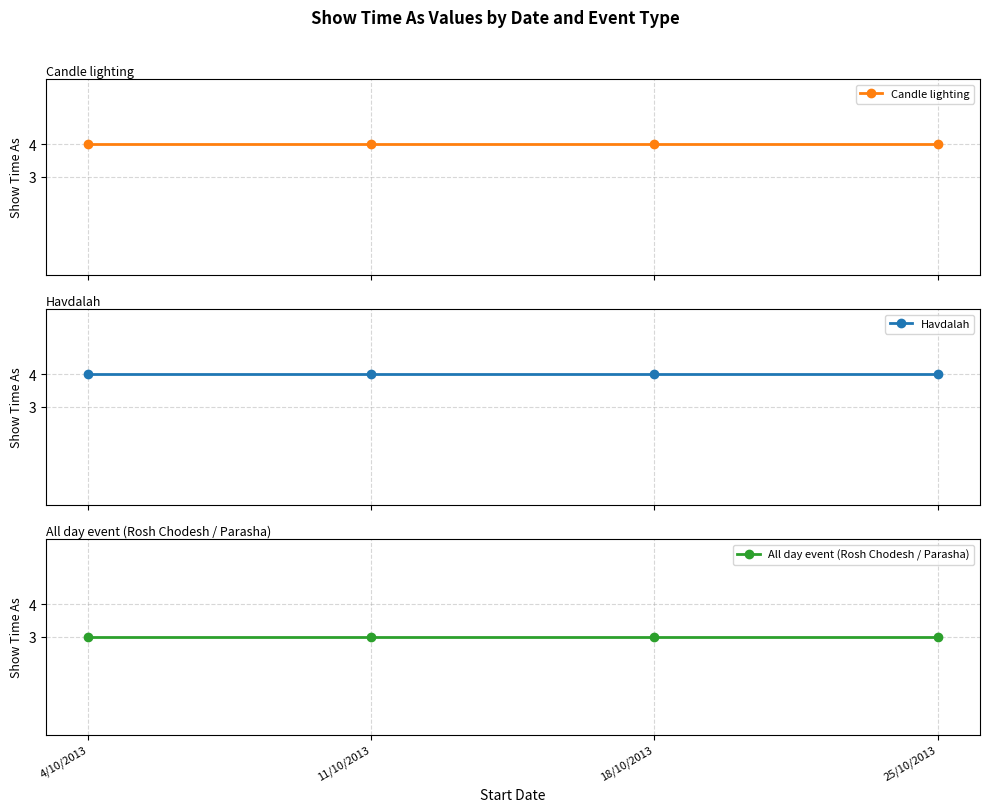

What is the label of the 3rd point from the left?

18/10/2013